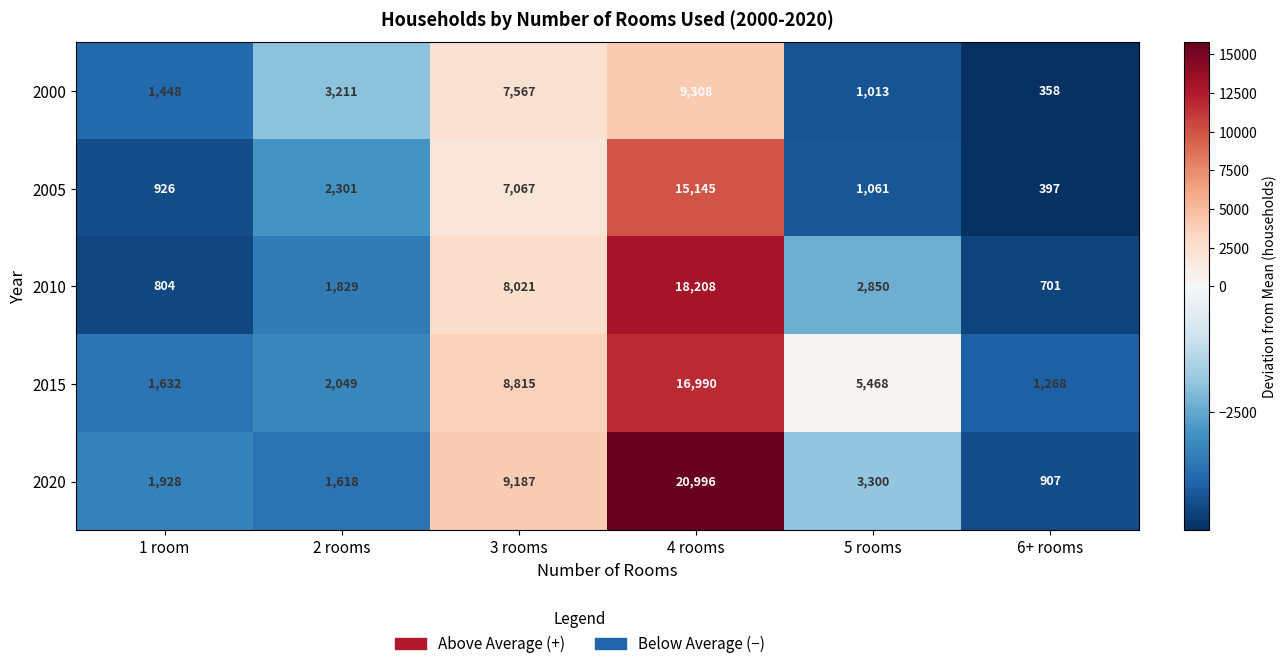

What is the difference between the maximum and minimum values in the 2005 series?

14748